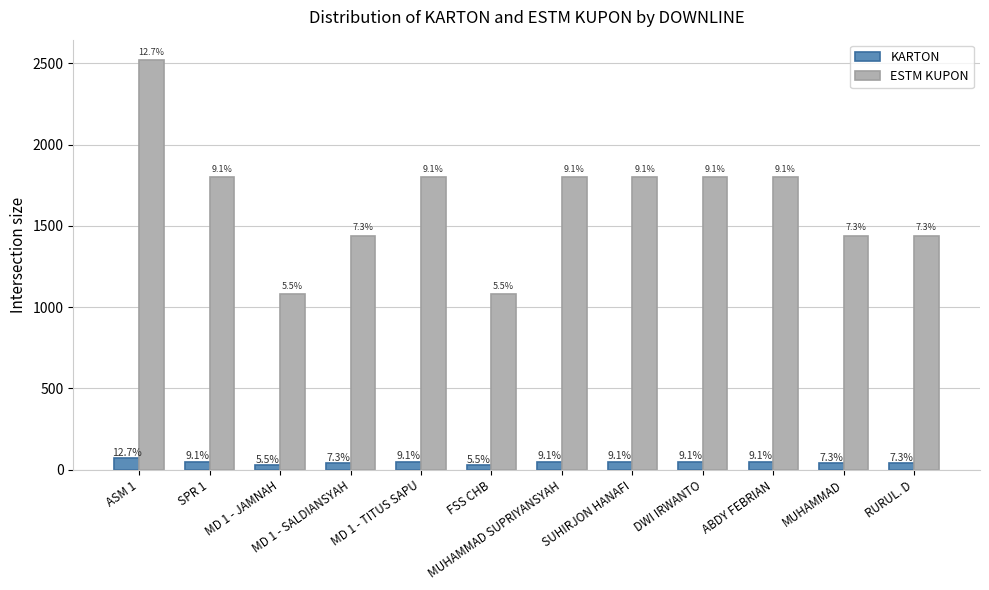

Are the bars grouped side by side (vs. stacked)?

Yes